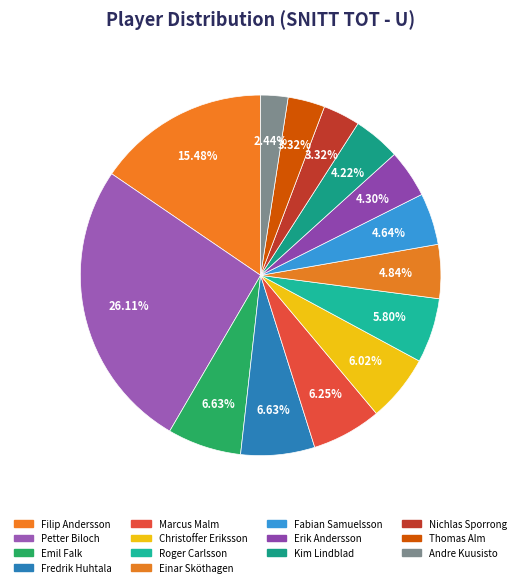

Which slice is the largest?

Petter Biloch